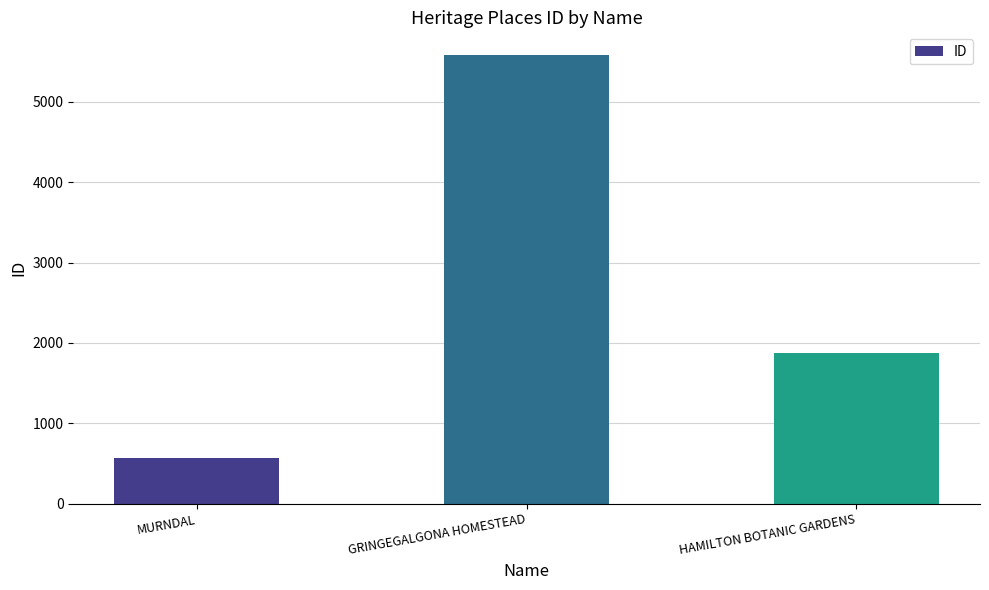

Where does the data first go above 1871?

GRINGEGALGONA HOMESTEAD